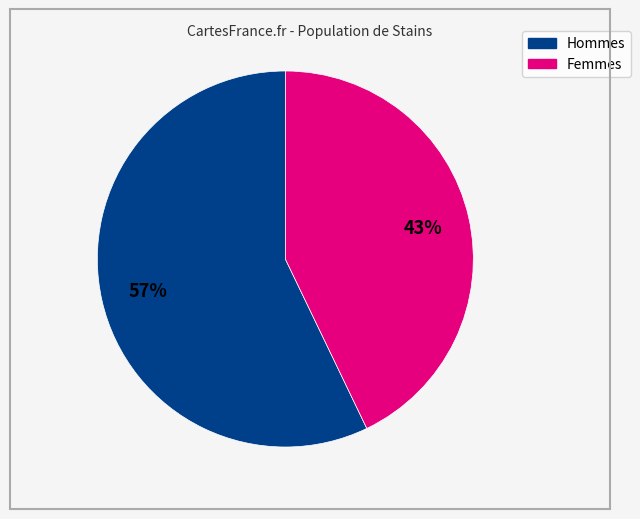

Does any single category account for the majority?

Yes